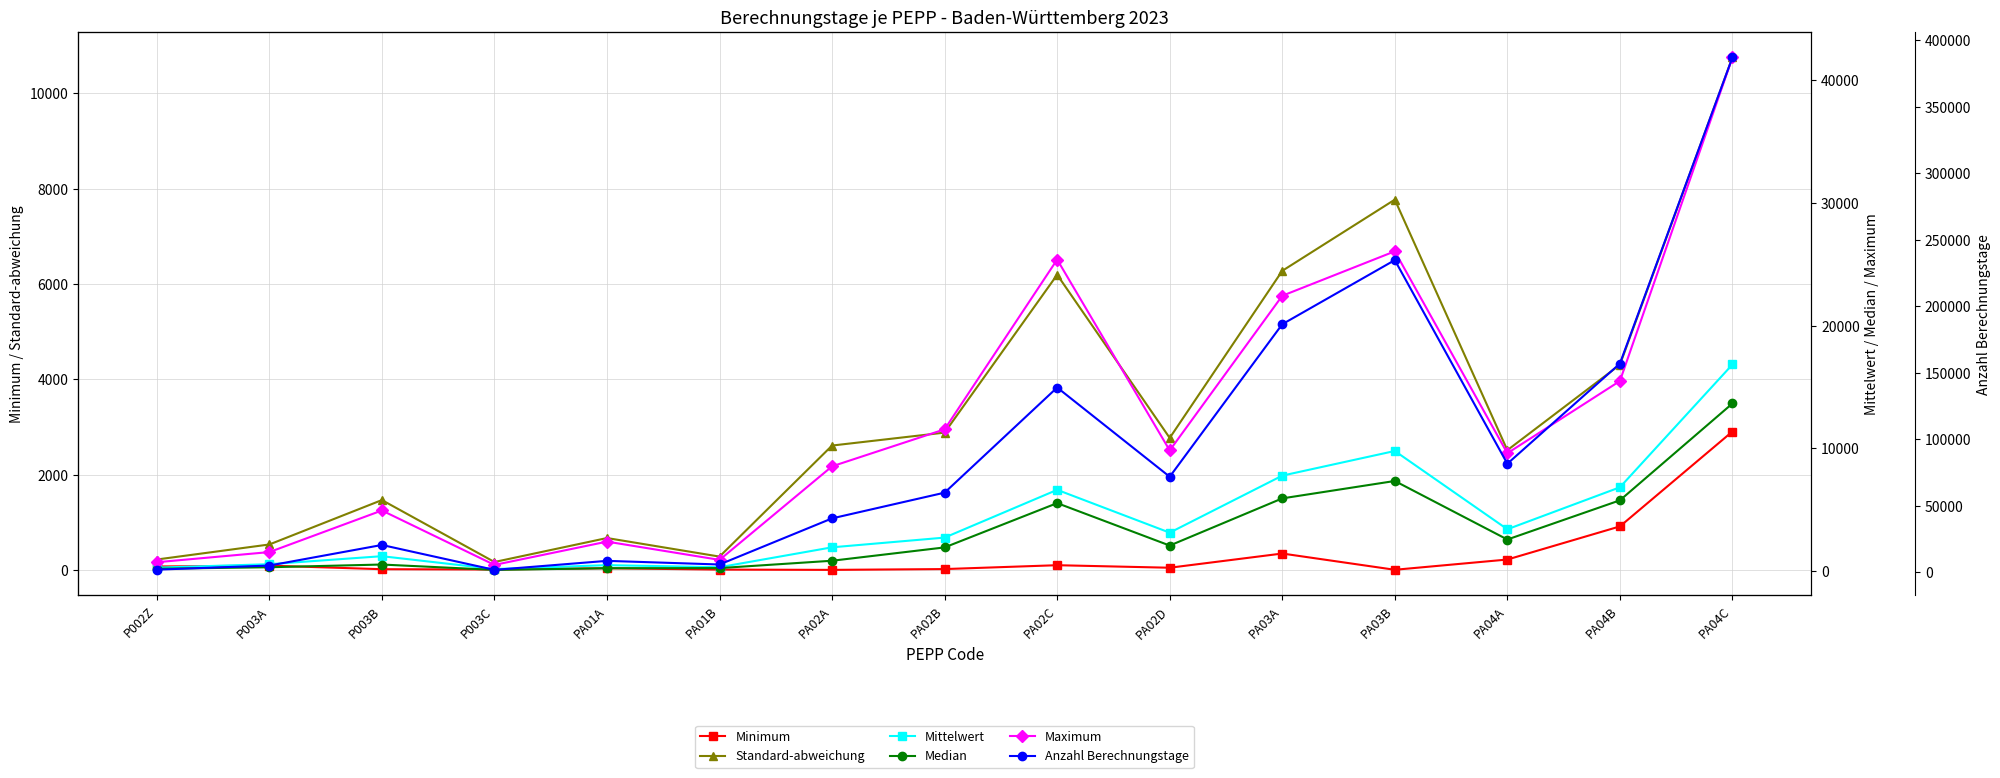

What is the value of the Standard-abweichung point at the 1st from the left?

219.6